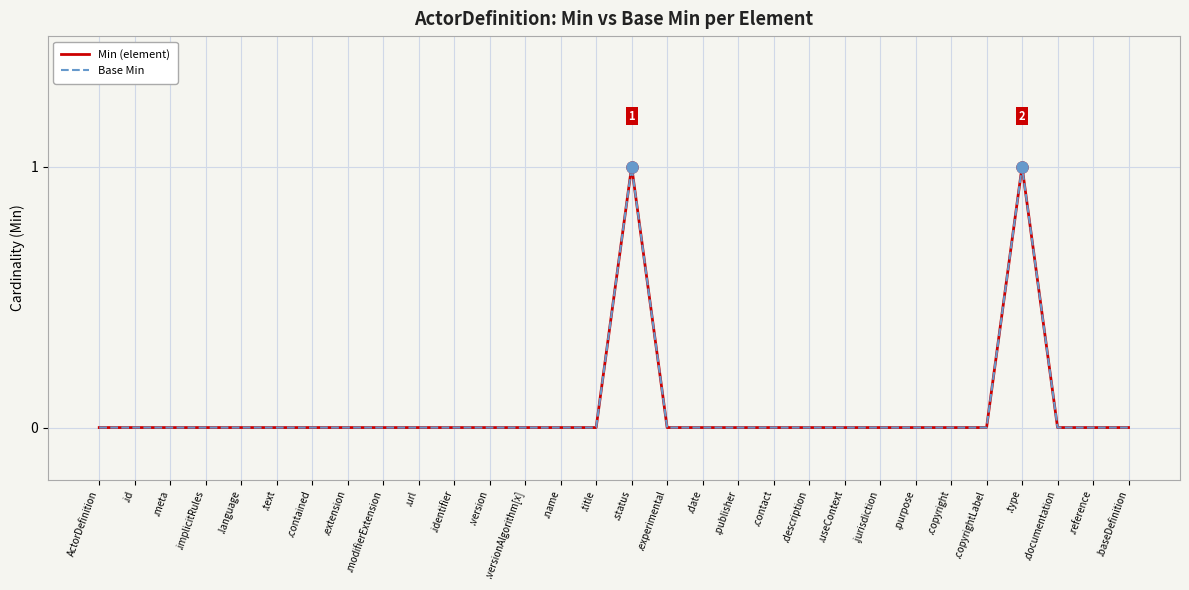

True or false: Min (element) and Base Min cross at least once.

False